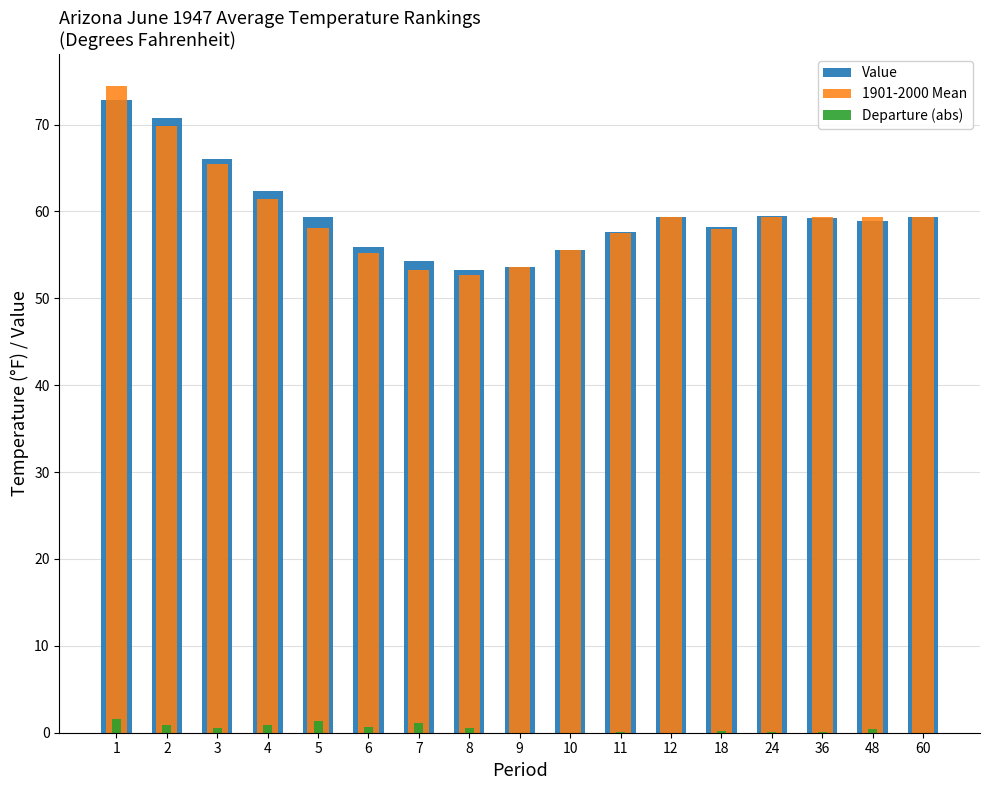

What is the difference between the highest and lowest values at 5?

58.1